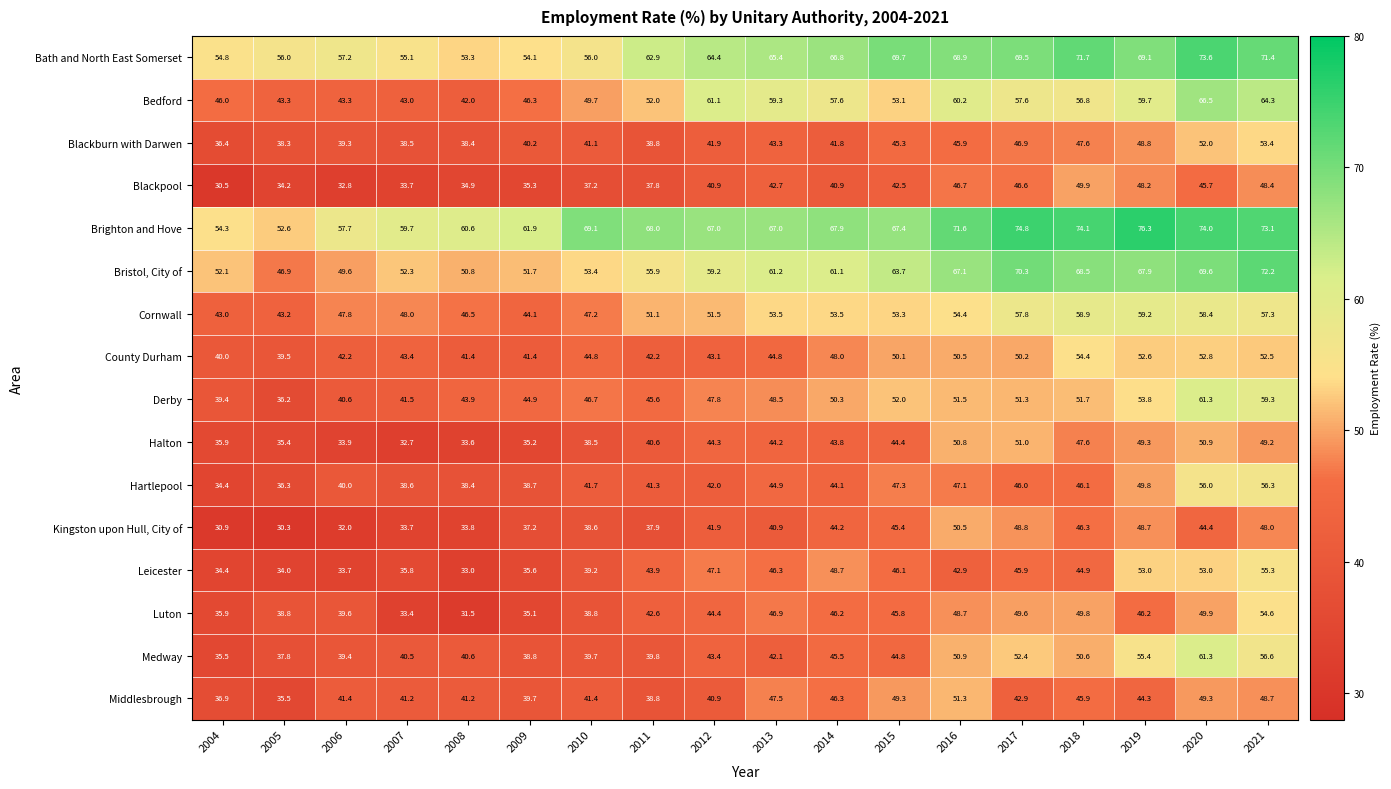

At which label is Medway closest to 48?

2014